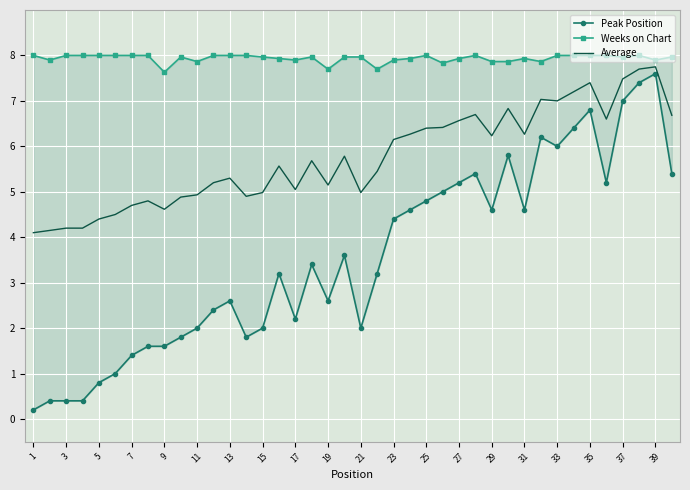

What is the lowest value of the Average series?

4.1